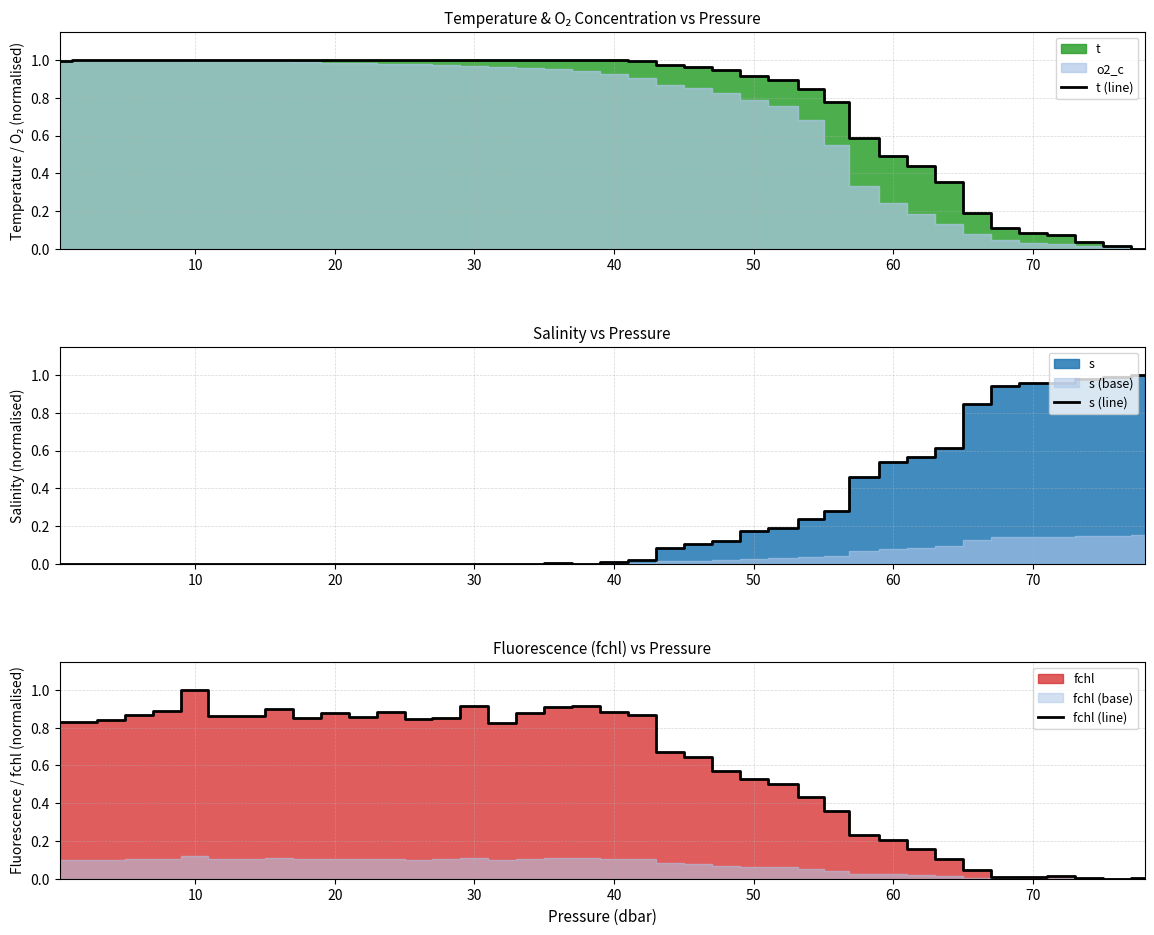

How many data points in fchl (line) are above 0?

39